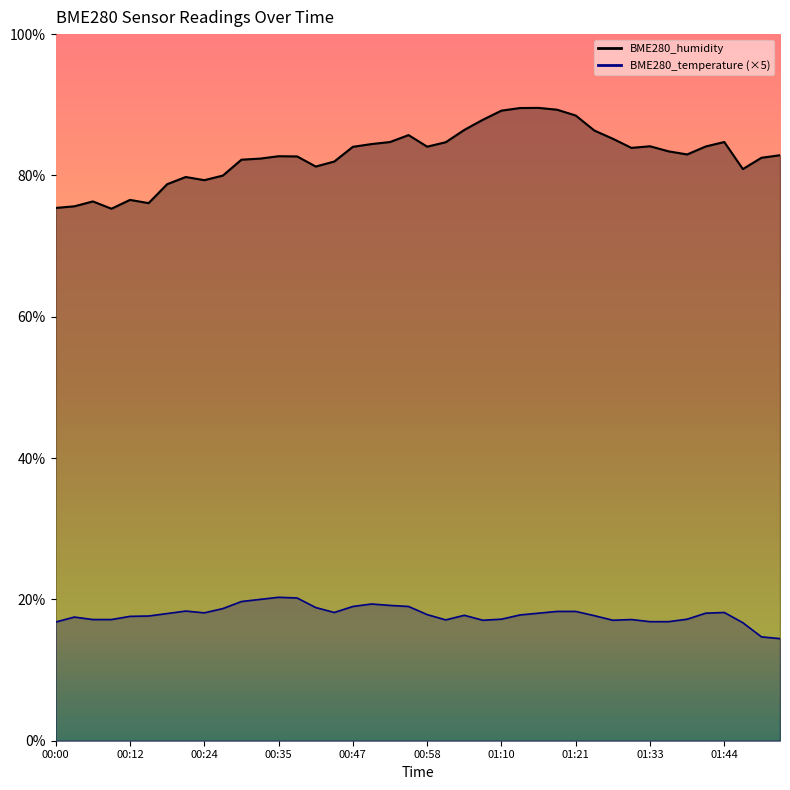

Read the BME280_humidity value at 00:44.

82.0